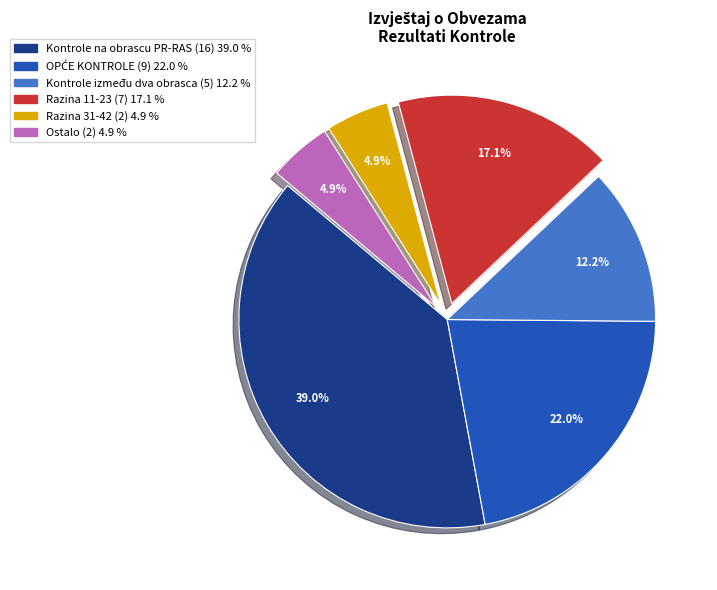

Is there a majority slice in this chart?

No